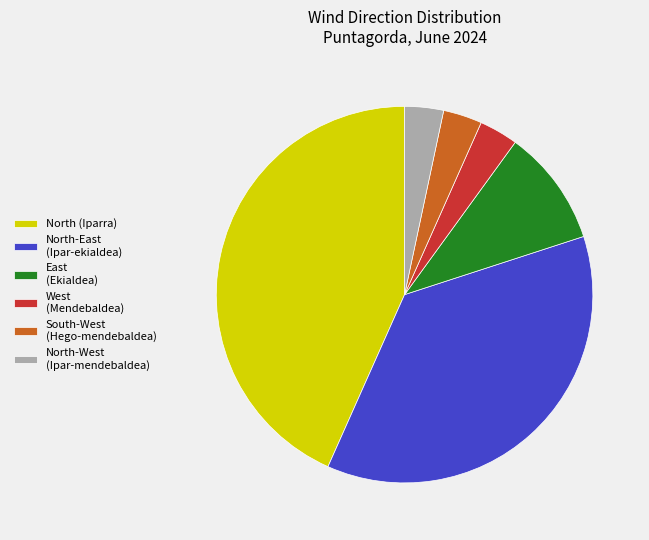

Does any single category account for the majority?

No